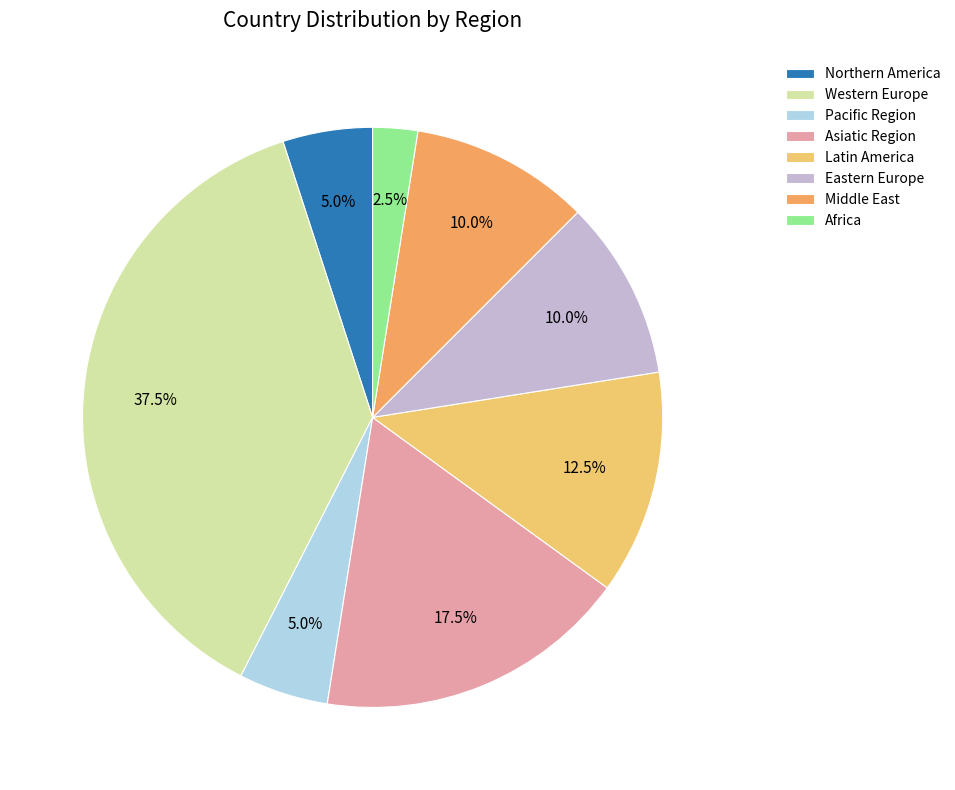

What portion of the pie excludes Asiatic Region?

82.5%